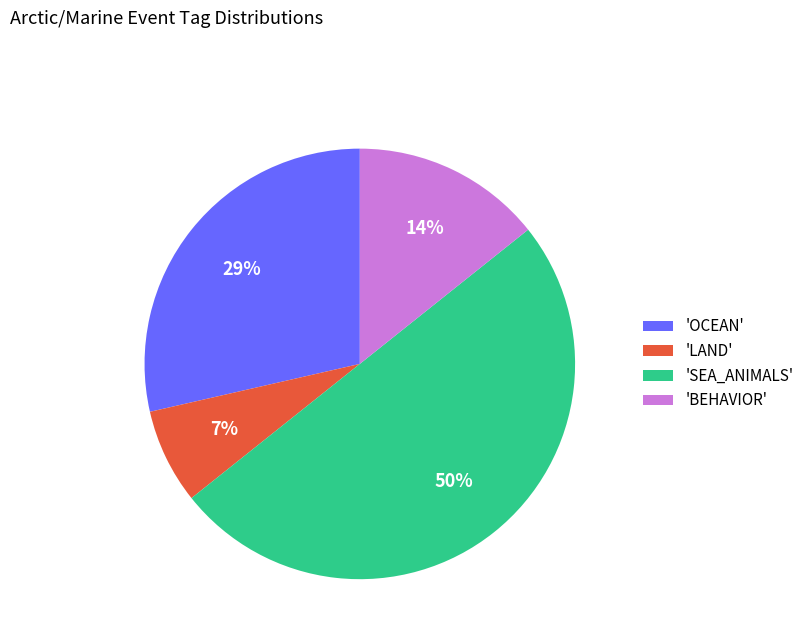

How many slices are in this pie chart?

4